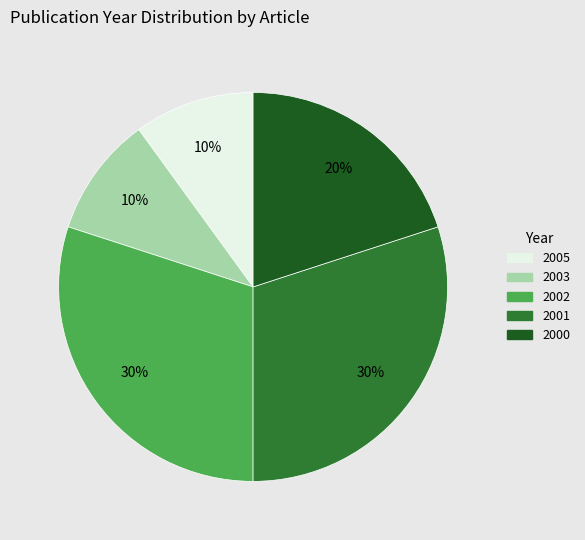

To the nearest percent, what is the combined percentage of 2002 and 2003?

40%